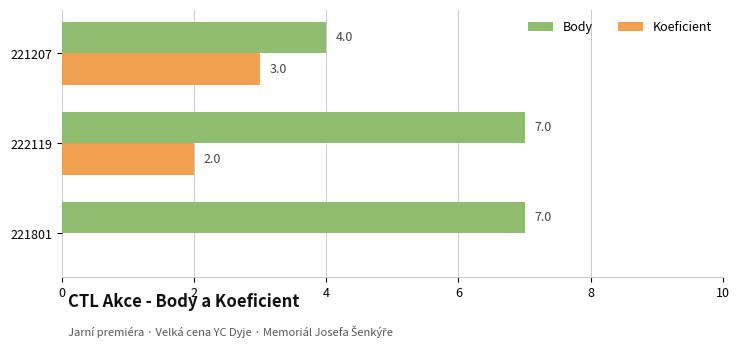

At which category is the sum across all series the highest?

222119